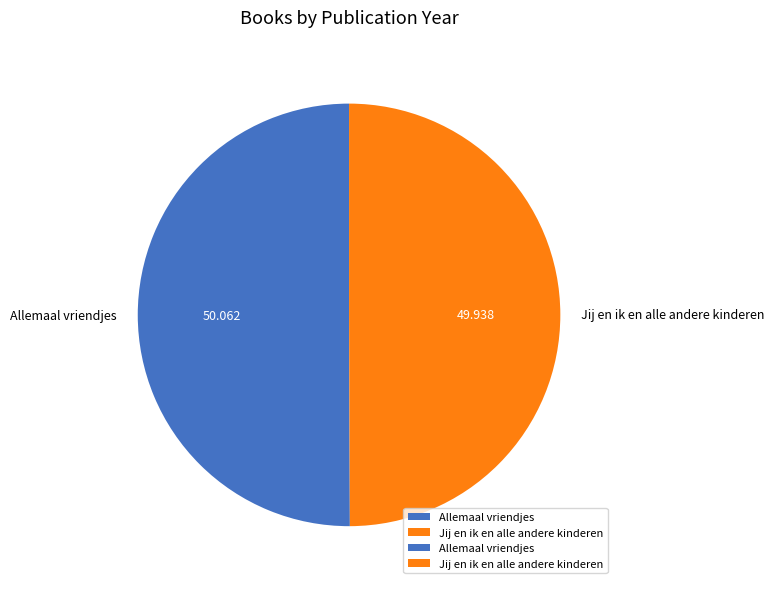

Combined, do Jij en ik en alle andere kinderen and Allemaal vriendjes account for over 50%?

Yes